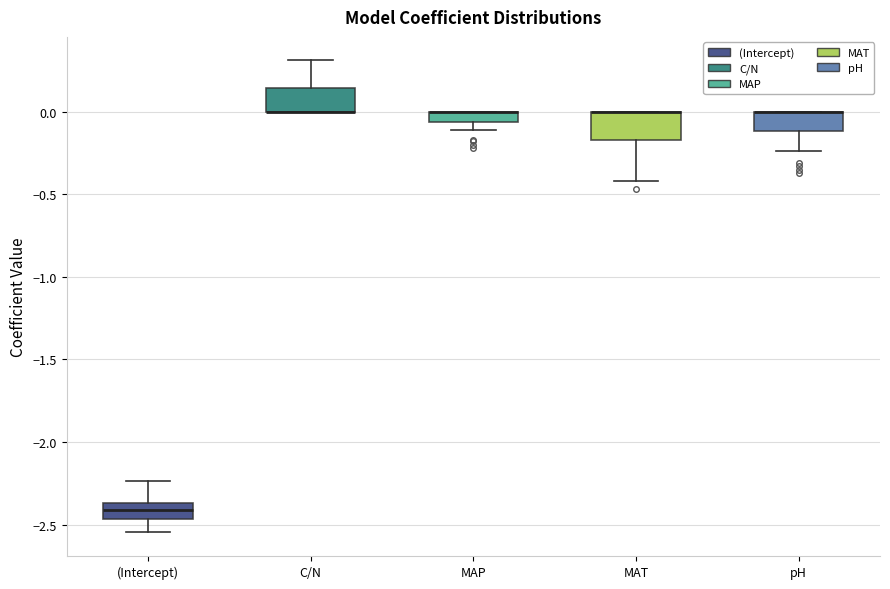

Where is the lower edge of the box for MAP on the y-axis? The values are not printed on the chart, so give them approximately, as read against the axis.

-0.05